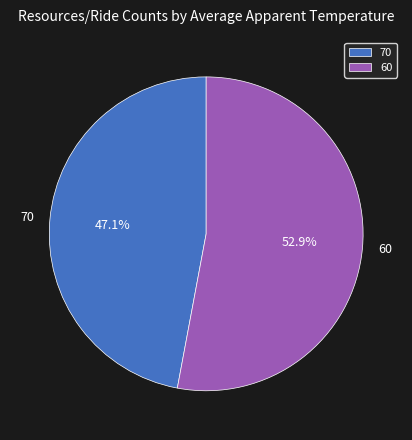

Which slice is the largest?

60